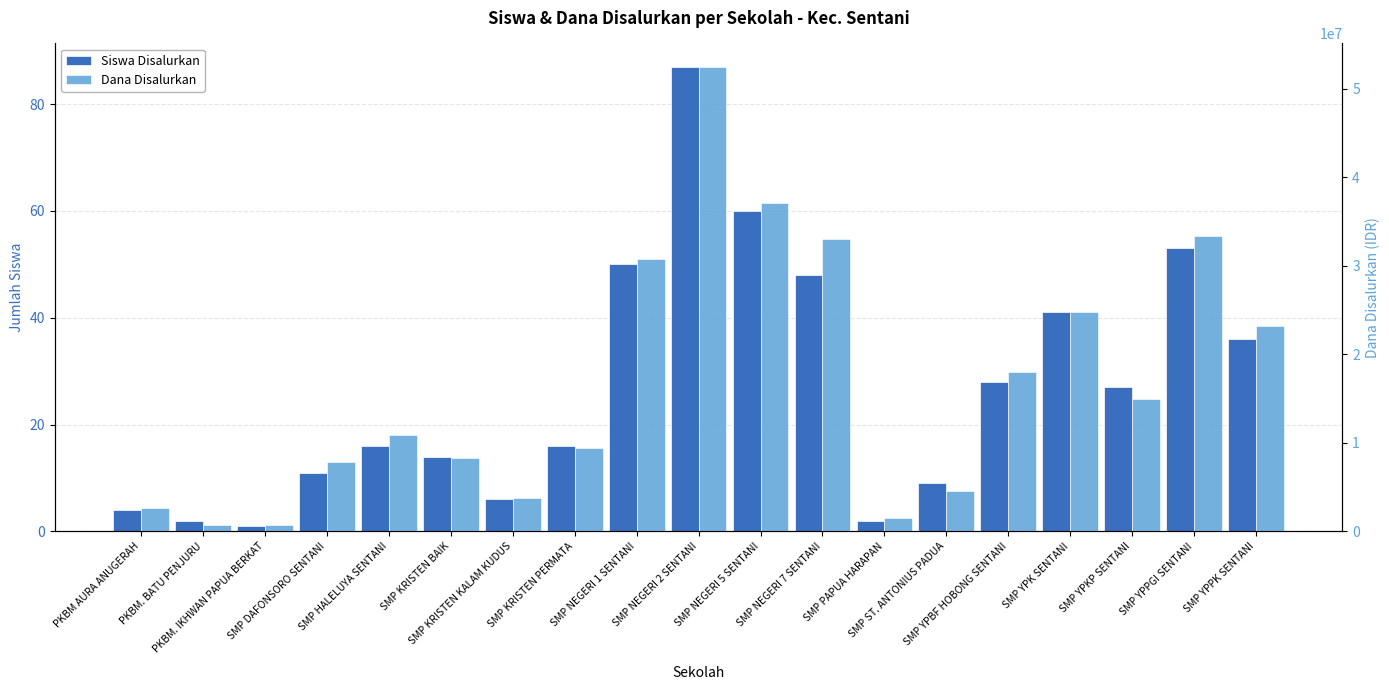

At which category does the chart reach its peak across all series?

SMP NEGERI 2 SENTANI